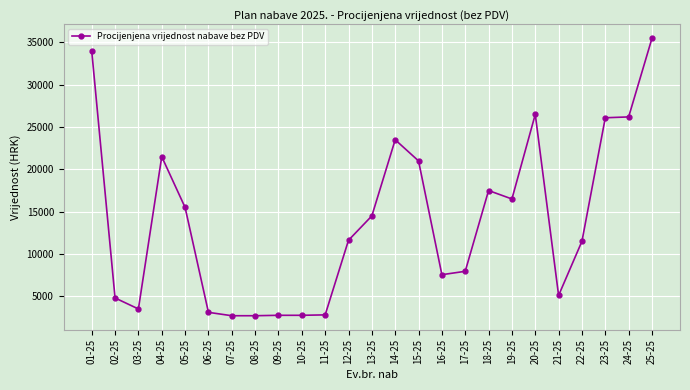

What is the sum of the values at 13-25 and 22-25?

26000